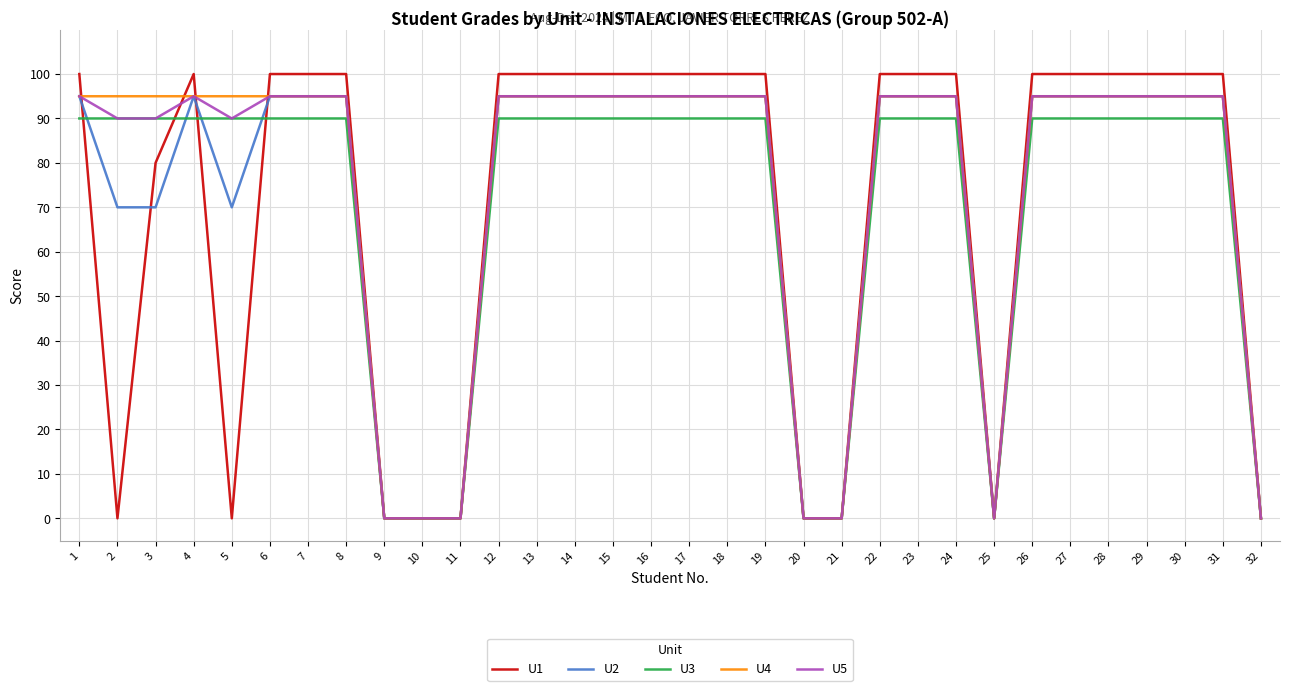

What is the maximum value shown in the chart?

100